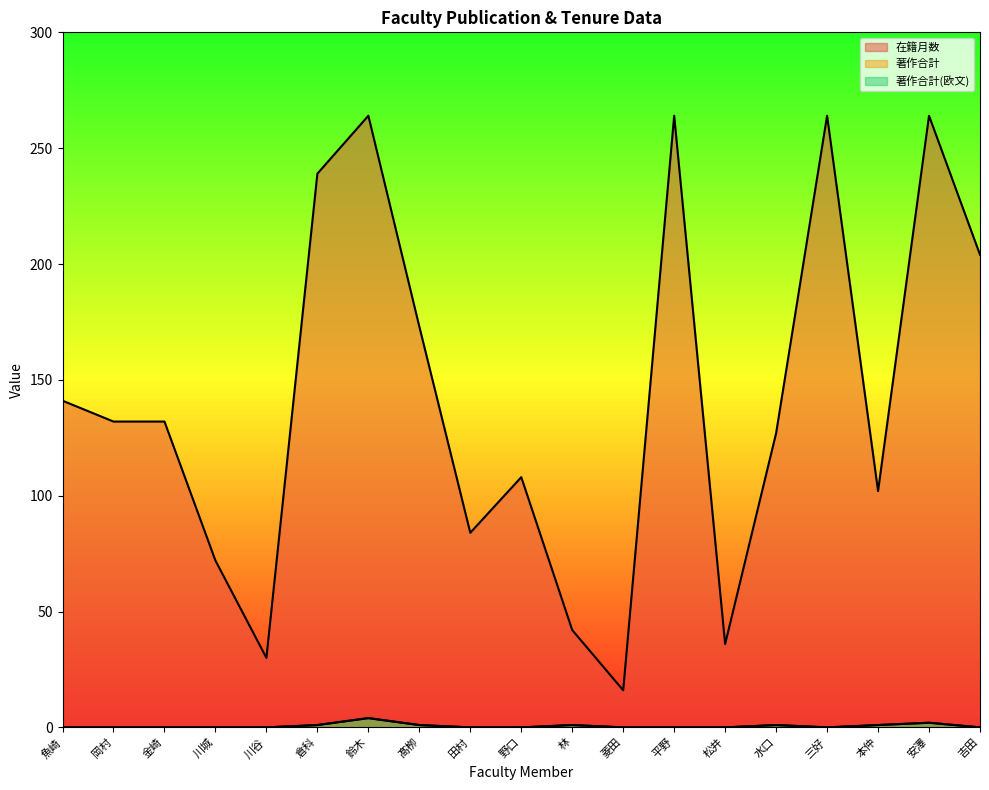

Reading left to right, transcribe all the data shown in this chart.

在籍月数: 魚崎=141	岡村=132	金崎=132	川城=72	川谷=30	倉科=239	鈴木=264	髙栁=173	田村=84	野口=108	林=42	菱田=16	平野=264	松井=36	水口=127	三好=264	本仲=102	安澤=264	吉田=204
著作合計: 魚崎=0	岡村=0	金崎=0	川城=0	川谷=0	倉科=1	鈴木=4	髙栁=1	田村=0	野口=0	林=1	菱田=0	平野=0	松井=0	水口=1	三好=0	本仲=1	安澤=2	吉田=0
著作合計(欧文): 魚崎=0	岡村=0	金崎=0	川城=0	川谷=0	倉科=1	鈴木=4	髙栁=1	田村=0	野口=0	林=1	菱田=0	平野=0	松井=0	水口=1	三好=0	本仲=1	安澤=2	吉田=0